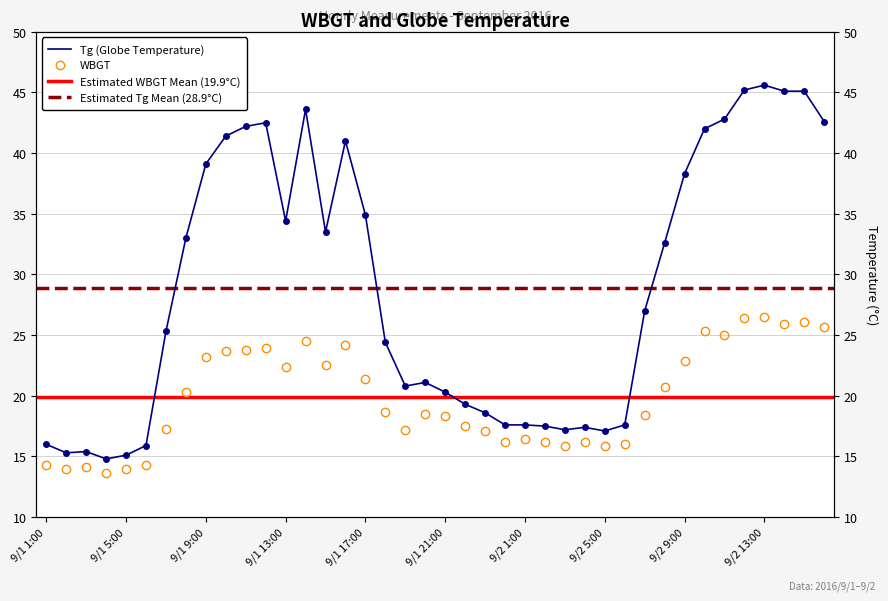

True or false: WBGT and Tg cross at least once.

False